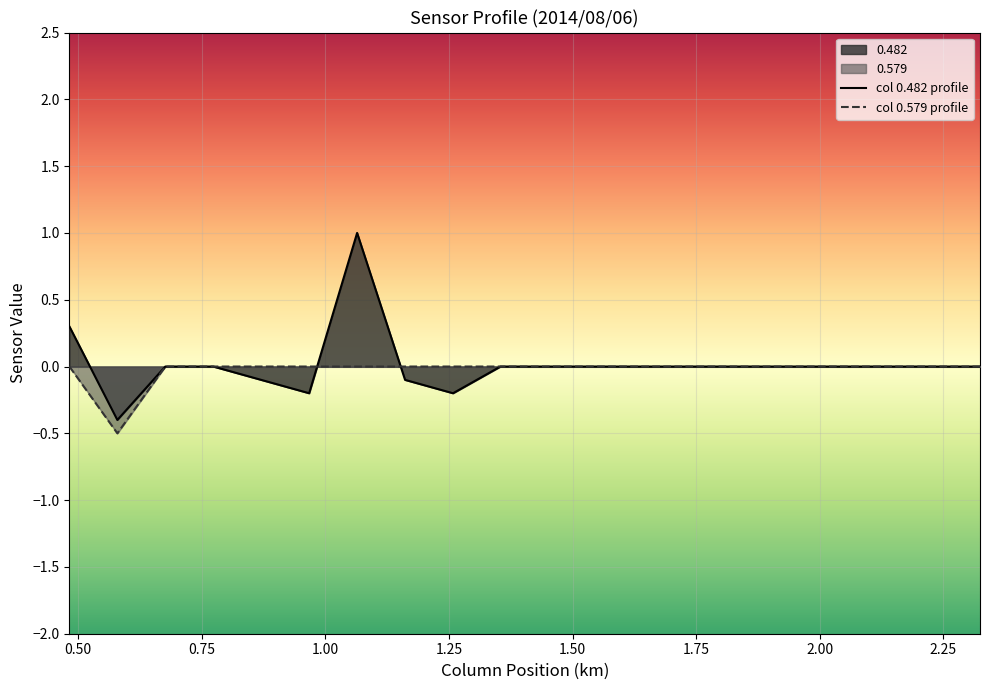

Does the chart display data point markers on the line(s)?

No